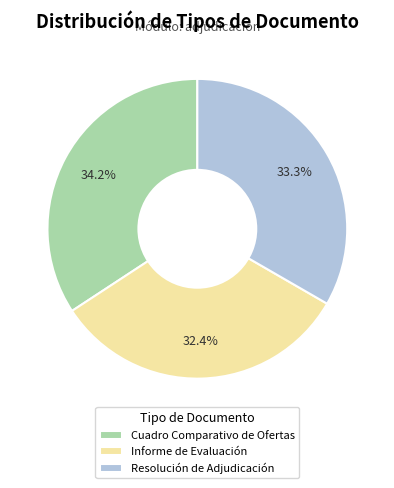

To the nearest percent, what is the difference between the Resolución de Adjudicación and Informe de Evaluación slice percentages?

1%